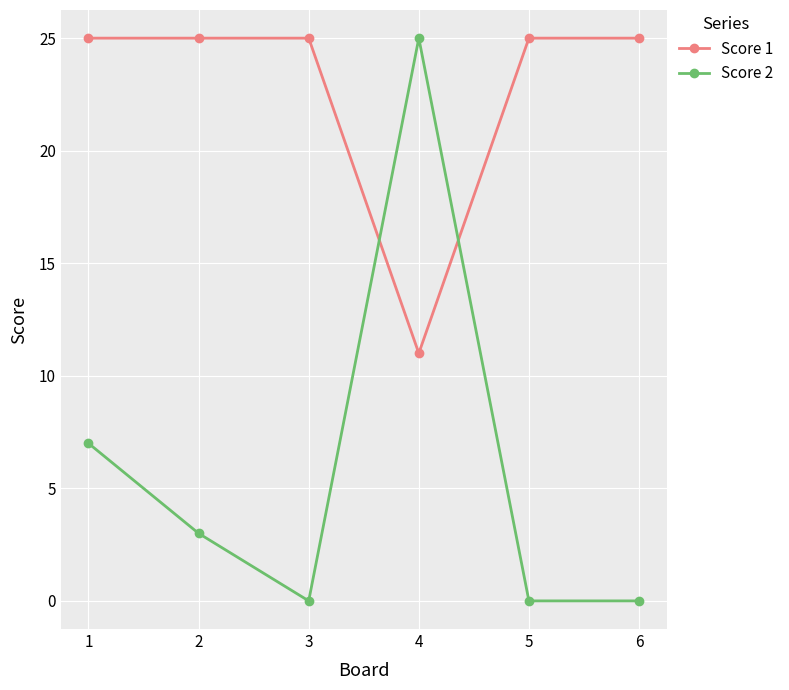

At which category does Score 2 reach its first local peak?

4